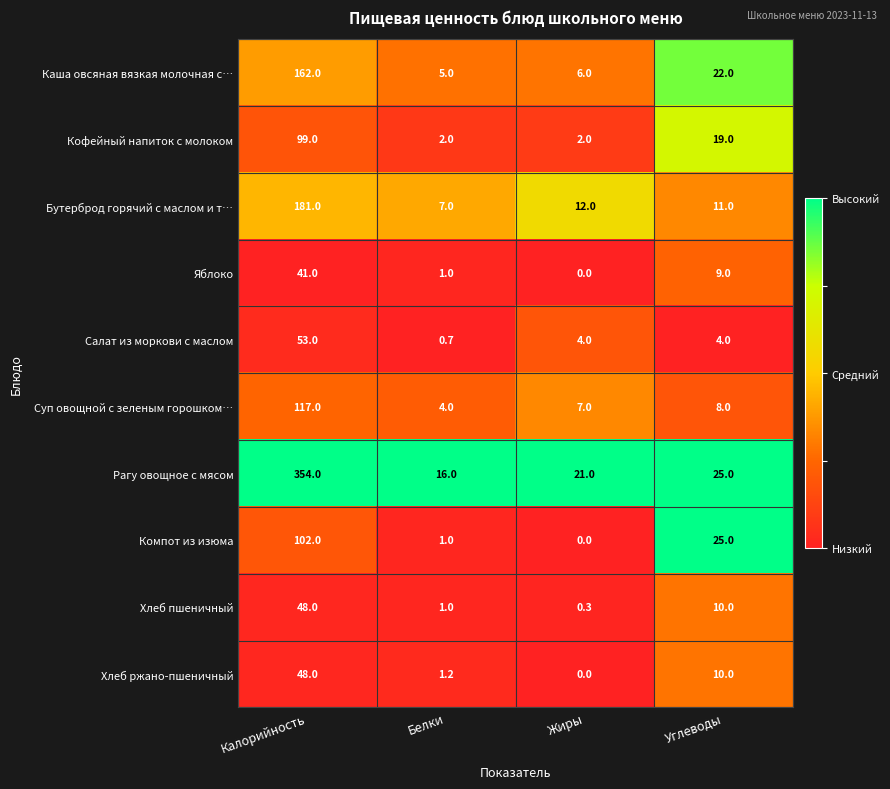

Which category has the highest value across all series?

Калорийность